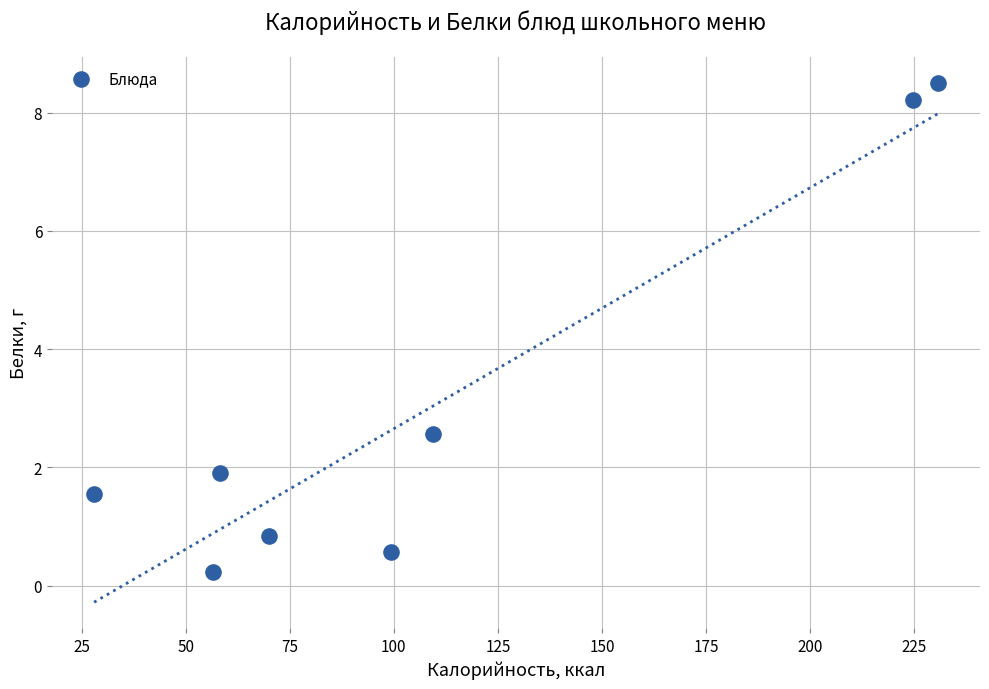

What is the range of X values (max minus min)?

202.7